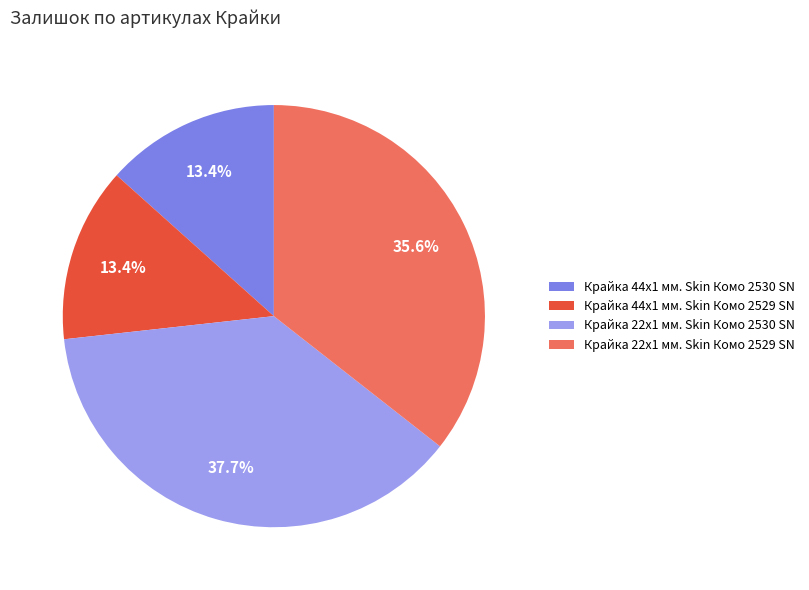

To the nearest percent, what is the combined percentage of Крайка 44x1 мм. Skin Комо 2529 SN and Крайка 22x1 мм. Skin Комо 2529 SN?

49%